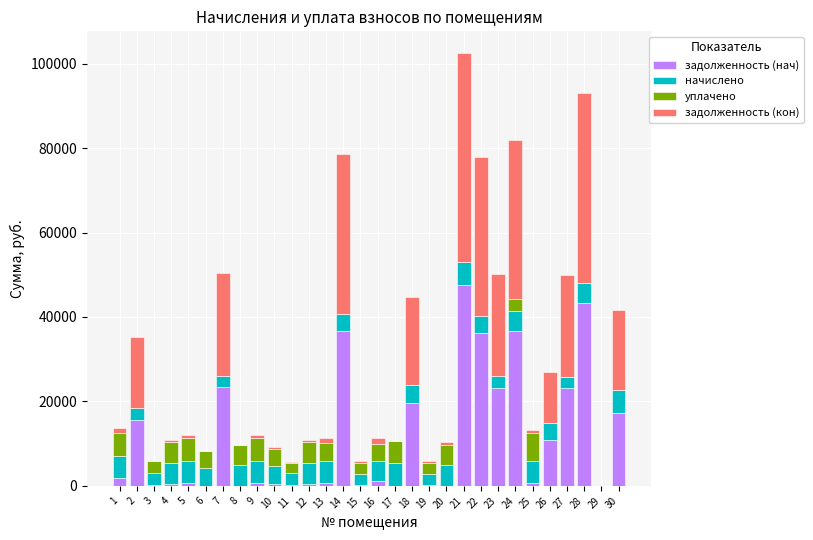

The value of задолженность (нач) at 17 is 31169.4. True or false?

False